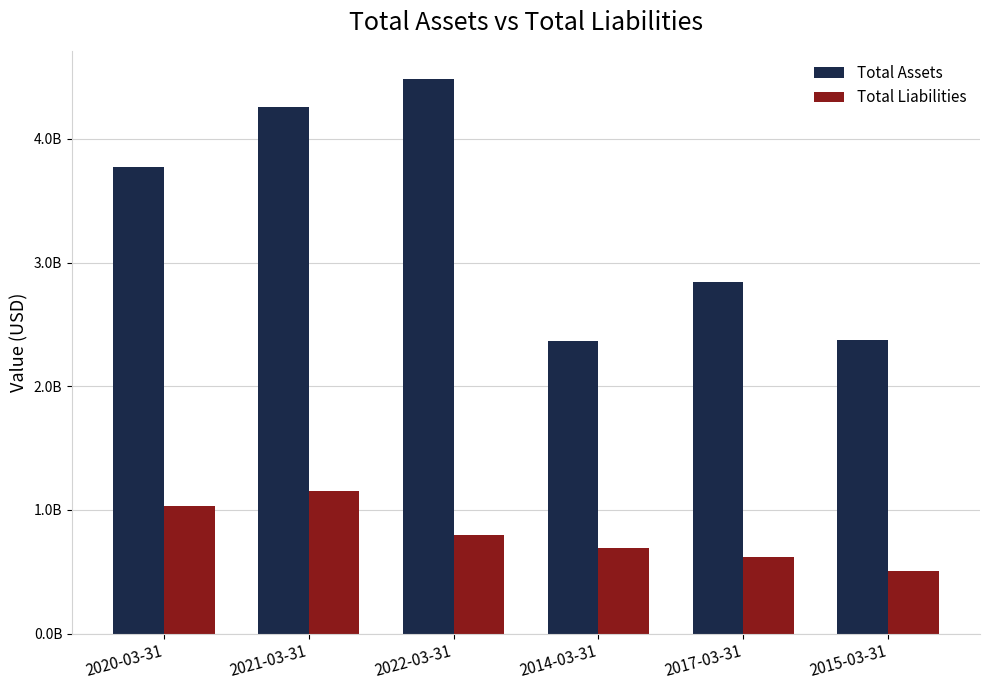

What is the difference between the maximum and minimum values in the Total Liabilities series?

645897213